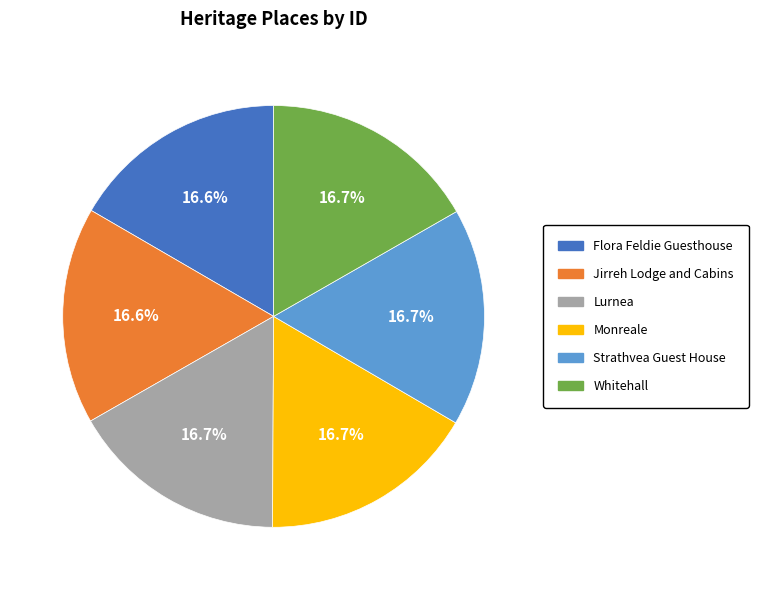

What percentage is the Lurnea slice, to the nearest percent?

17%